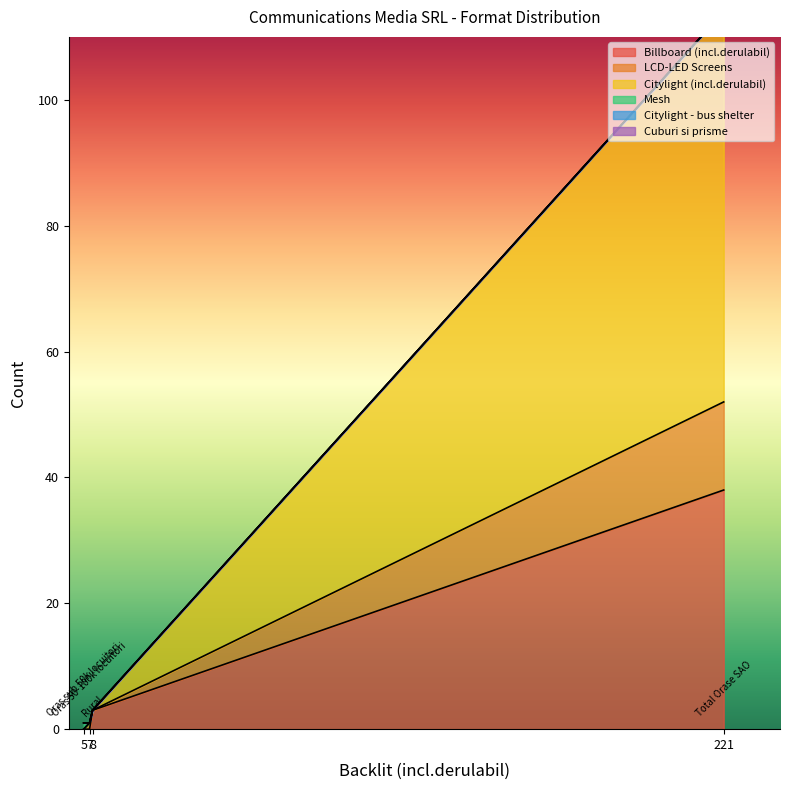

What is the difference between the maximum and minimum values in the Citylight (incl.derulabil) series?

113